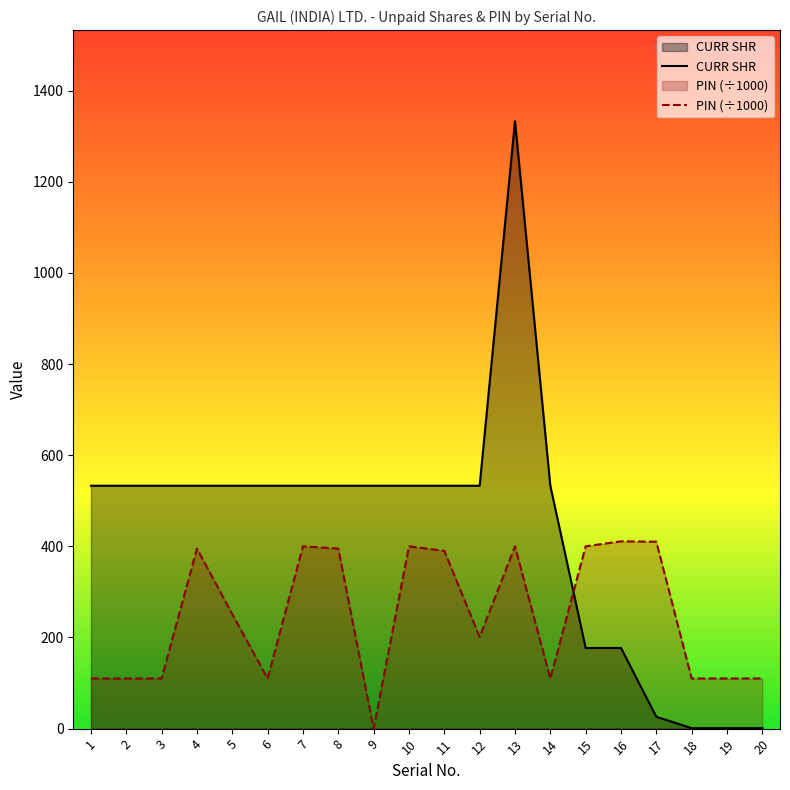

Does the chart have visible grid lines?

No